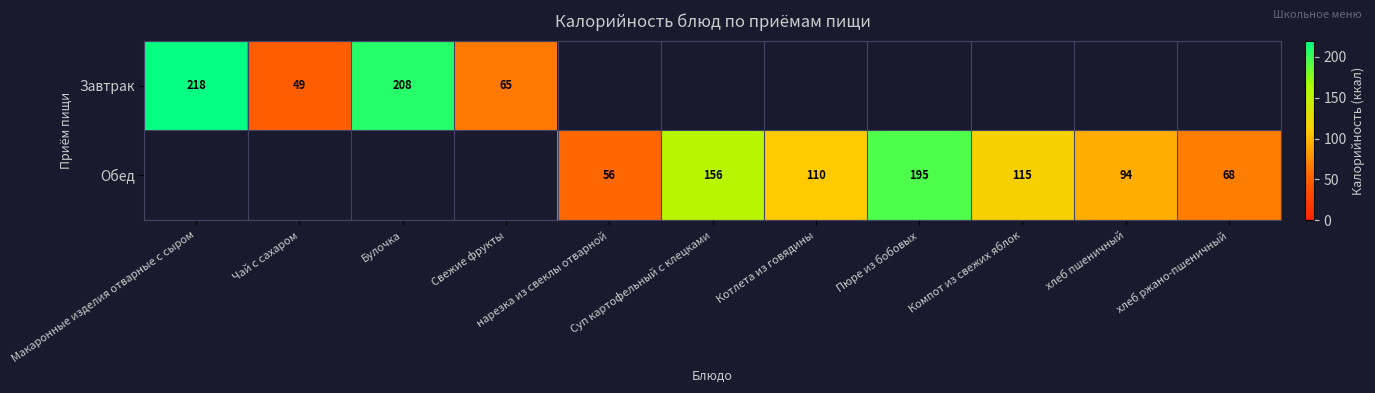

What is the approximate value of Завтрак at Чай с сахаром?

48.6